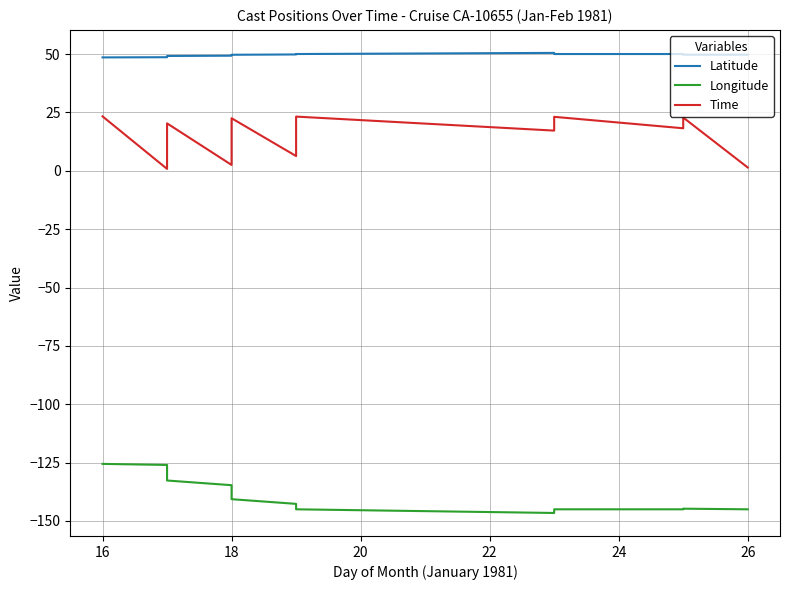

How many lines are shown in the chart?

3